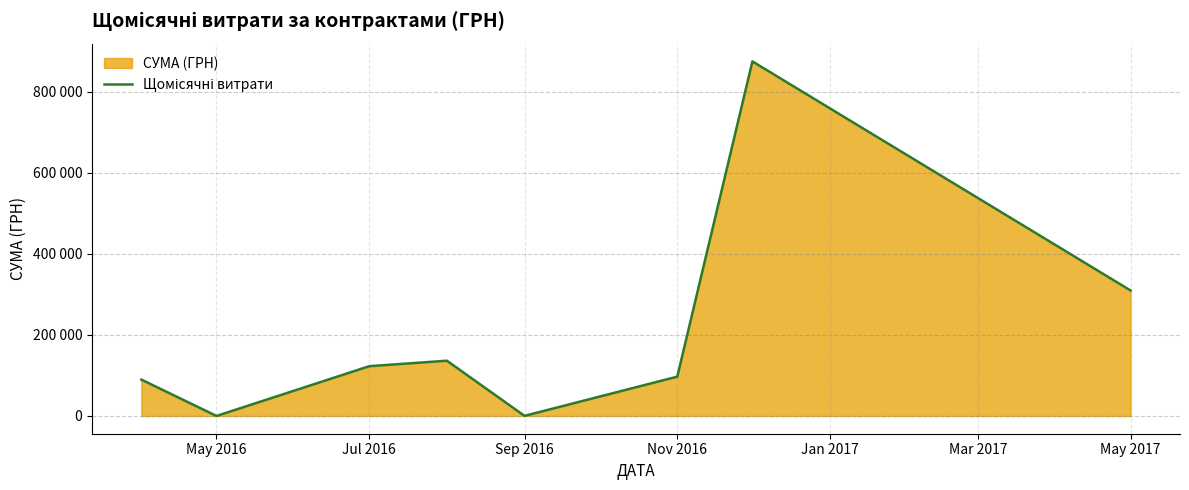

Does the chart have visible grid lines?

Yes